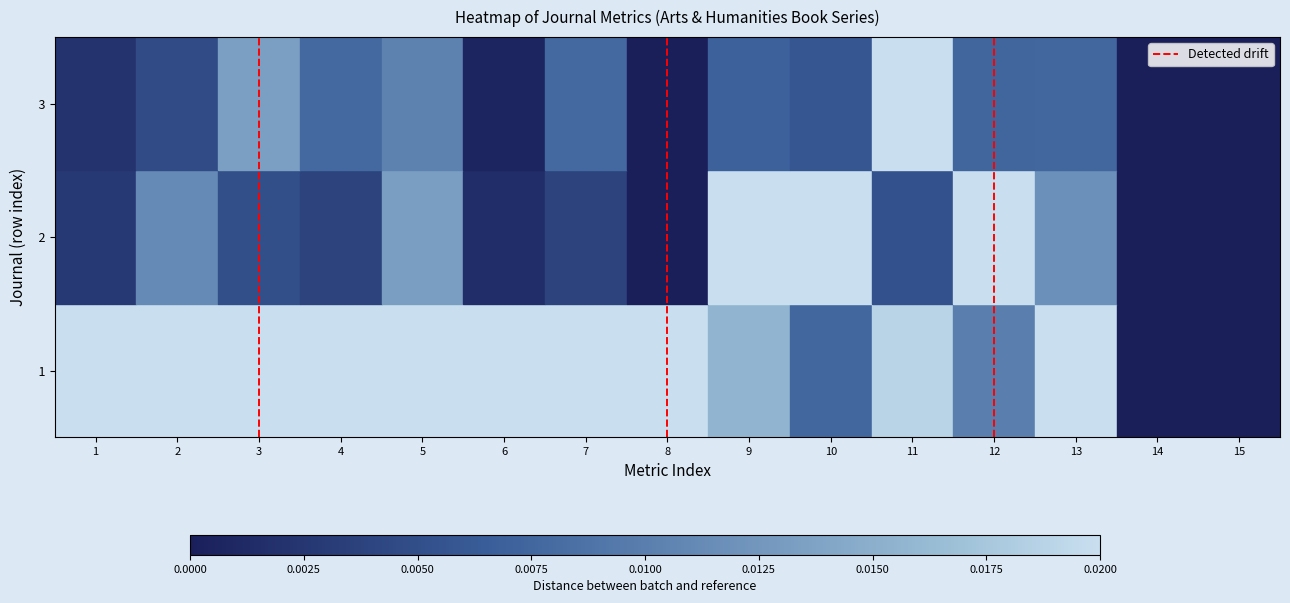

What is the difference between the maximum and minimum values?

1